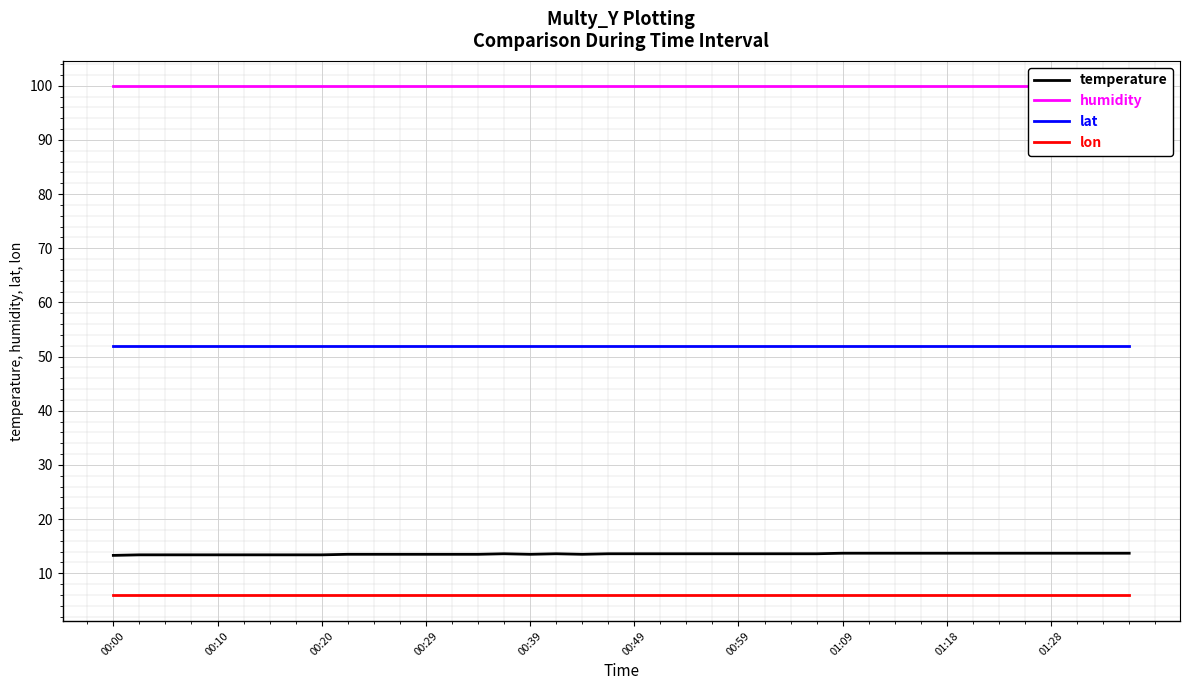

Read the lon value at 00:00.

5.9